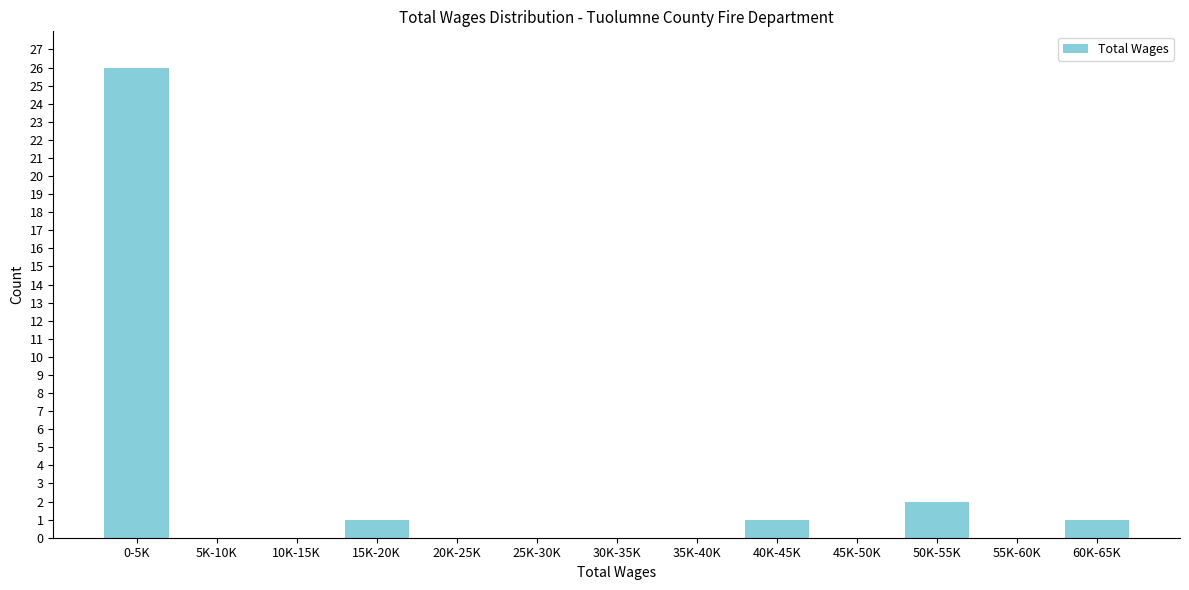

Reading left to right, transcribe all the data shown in this chart.

0-5K=26	5K-10K=0	10K-15K=0	15K-20K=1	20K-25K=0	25K-30K=0	30K-35K=0	35K-40K=0	40K-45K=1	45K-50K=0	50K-55K=2	55K-60K=0	60K-65K=1